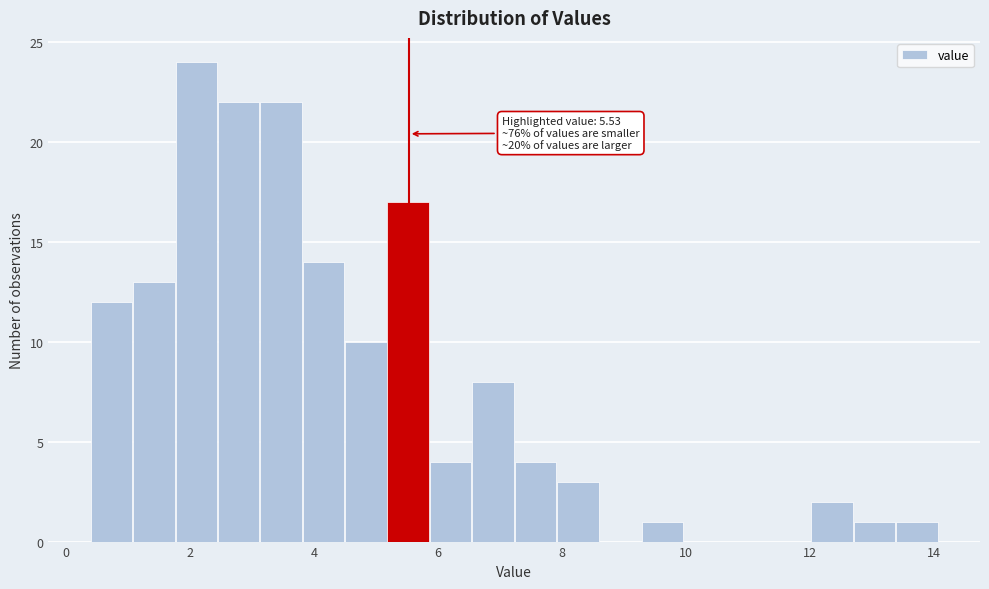

Read against the x-axis, roughly where is the centre of the tallest bar?

2.2